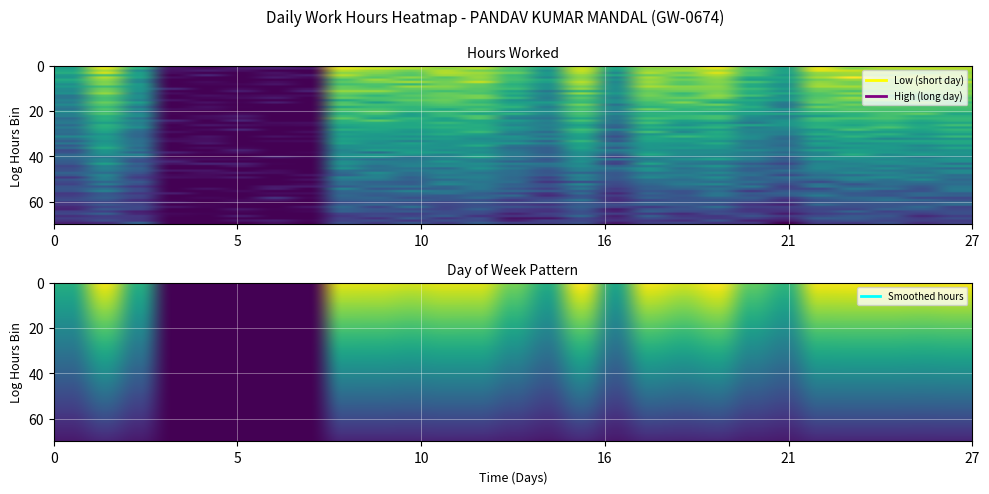

True or false: the data shows 7.6 at 13.

True